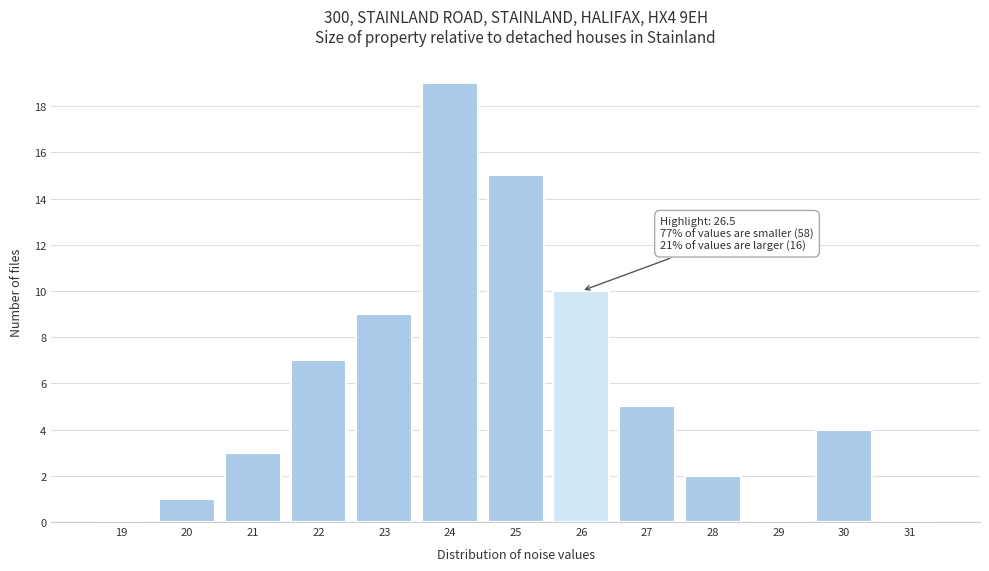

Reading right to left, extract all data points from this chart.

31=0	30=4	29=0	28=2	27=5	26=10	25=15	24=19	23=9	22=7	21=3	20=1	19=0